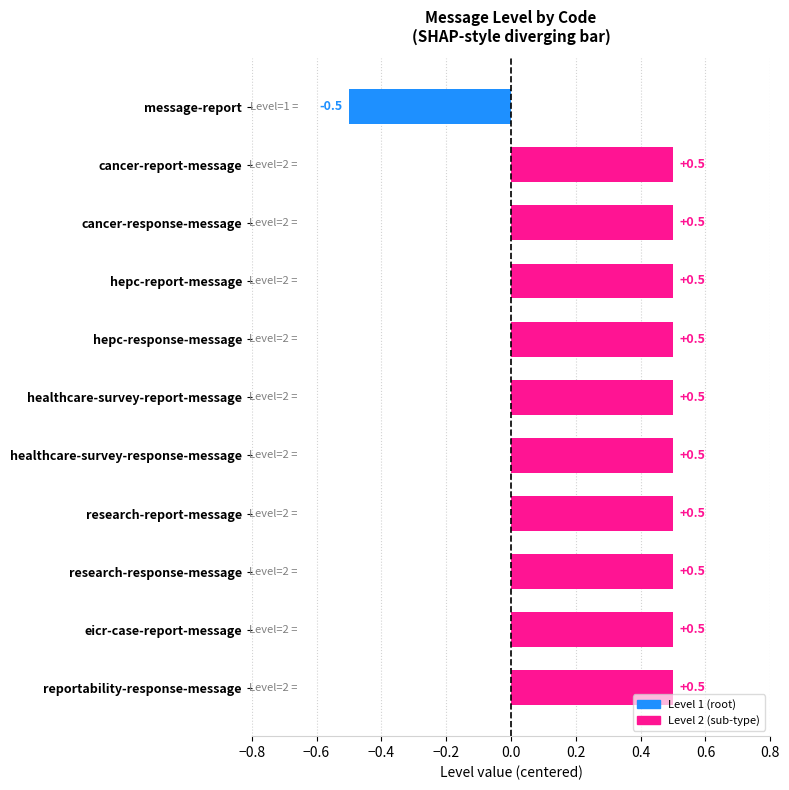

What is the average value?

0.4